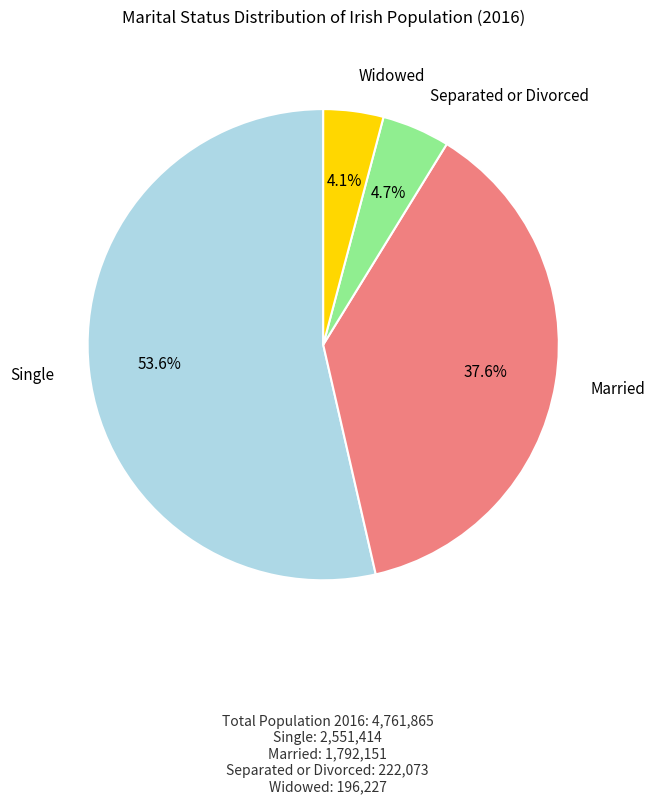

Rank the categories by value from lowest to highest.

Widowed, Separated or Divorced, Married, Single